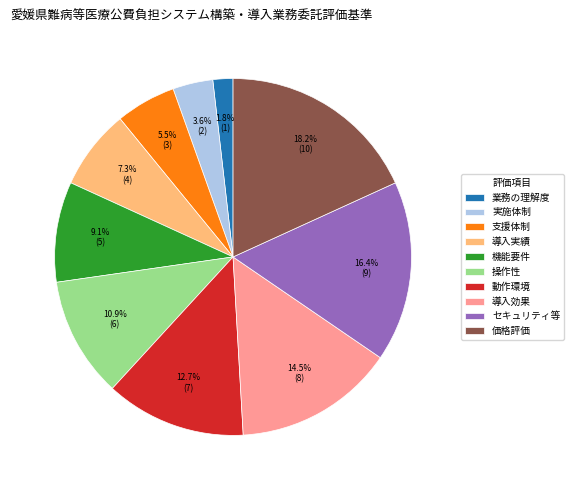

How many segments does this pie chart have?

10